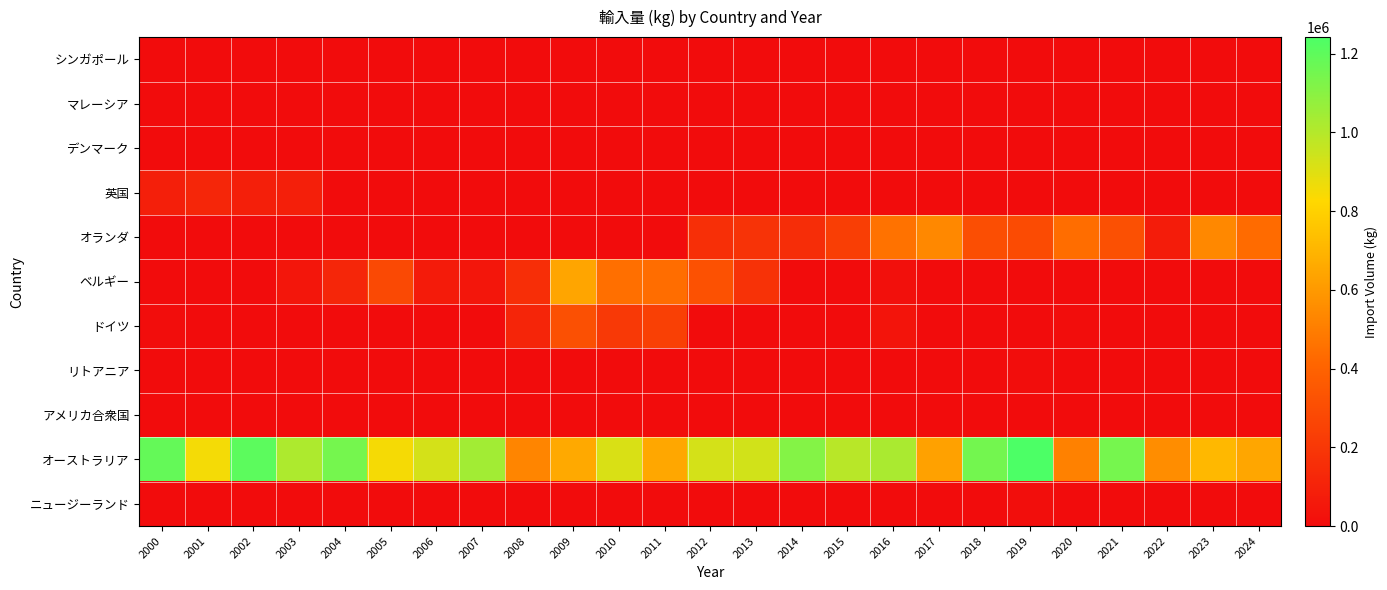

What is the spread (max minus min) of values at 2020?

513280